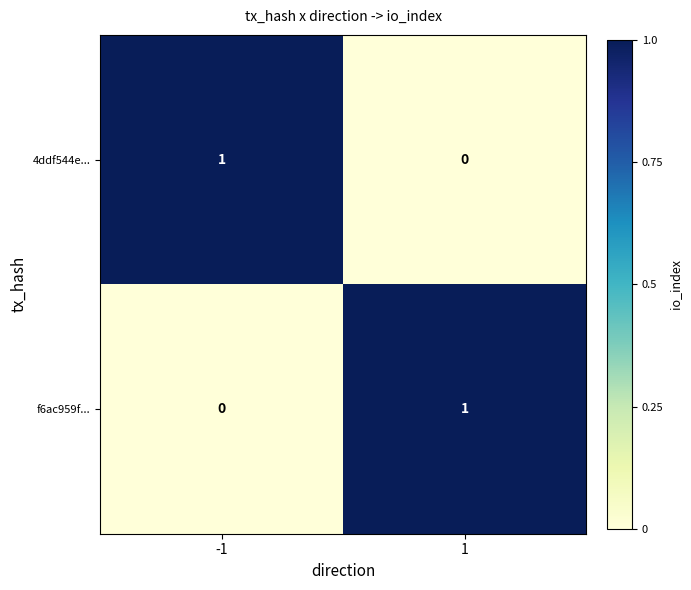

How many values in f6ac959f... are above zero?

1